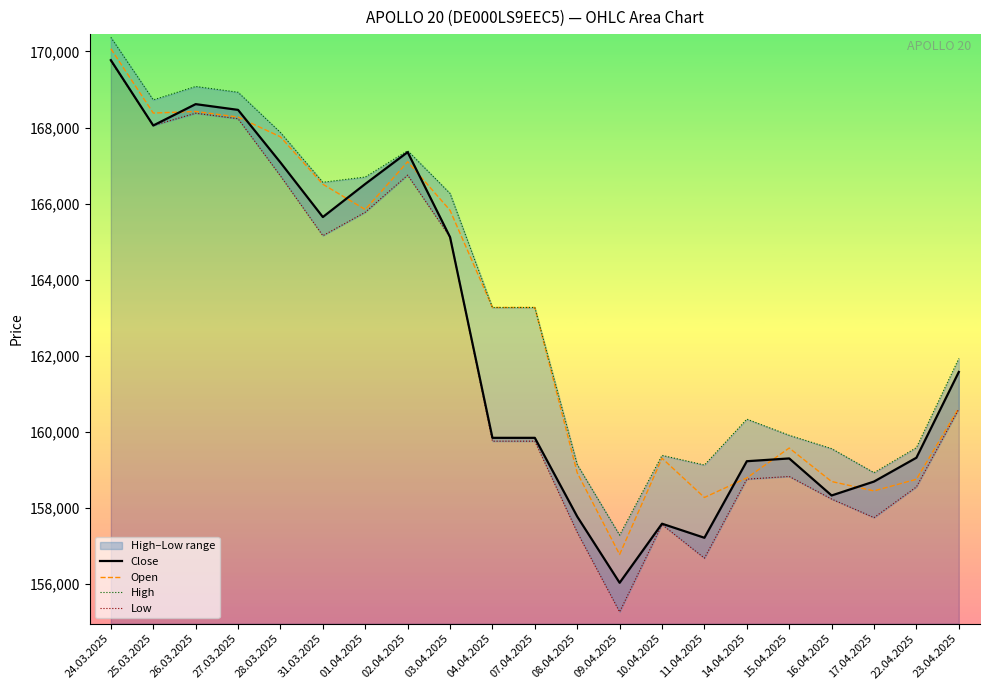

At which label does Low first exceed 159748?

24.03.2025